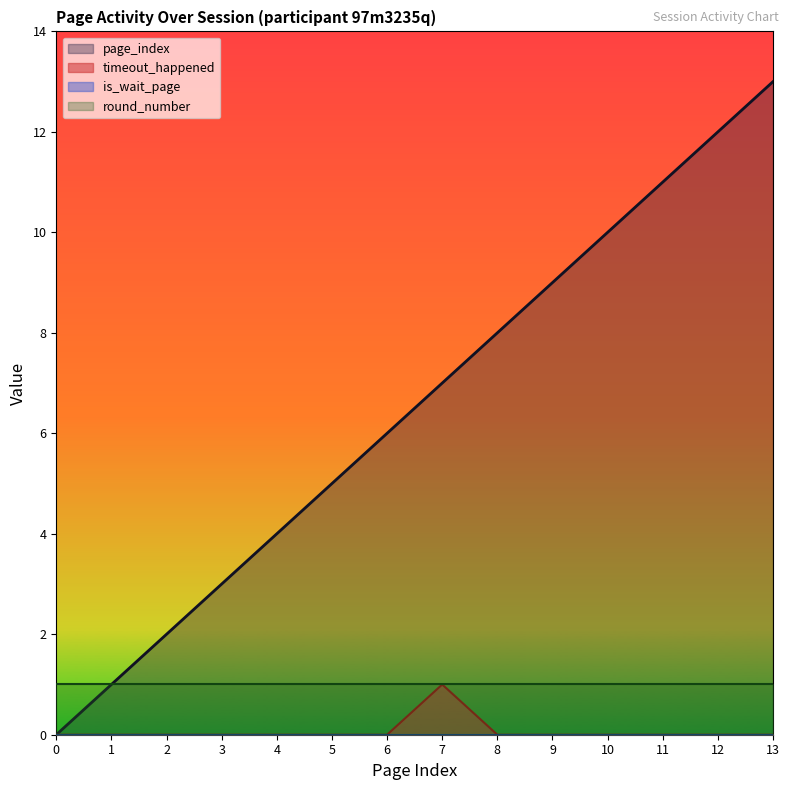

Which series has the largest total across all categories?

page_index